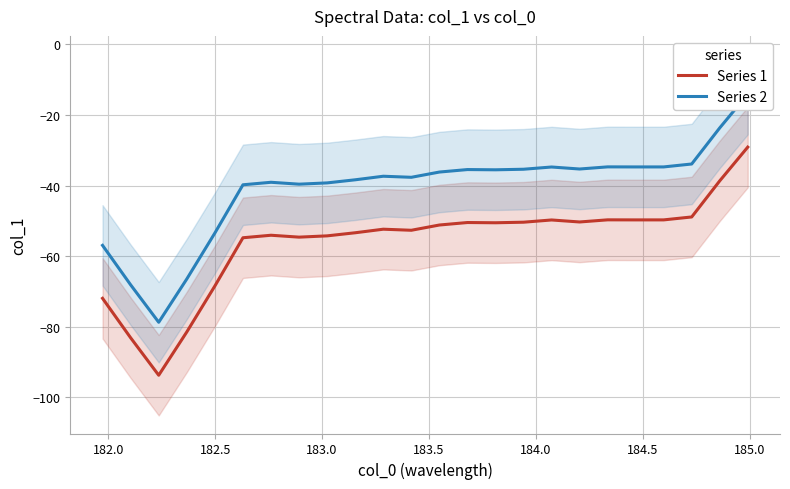

What is the sum of all Series 2 values?

-983.0